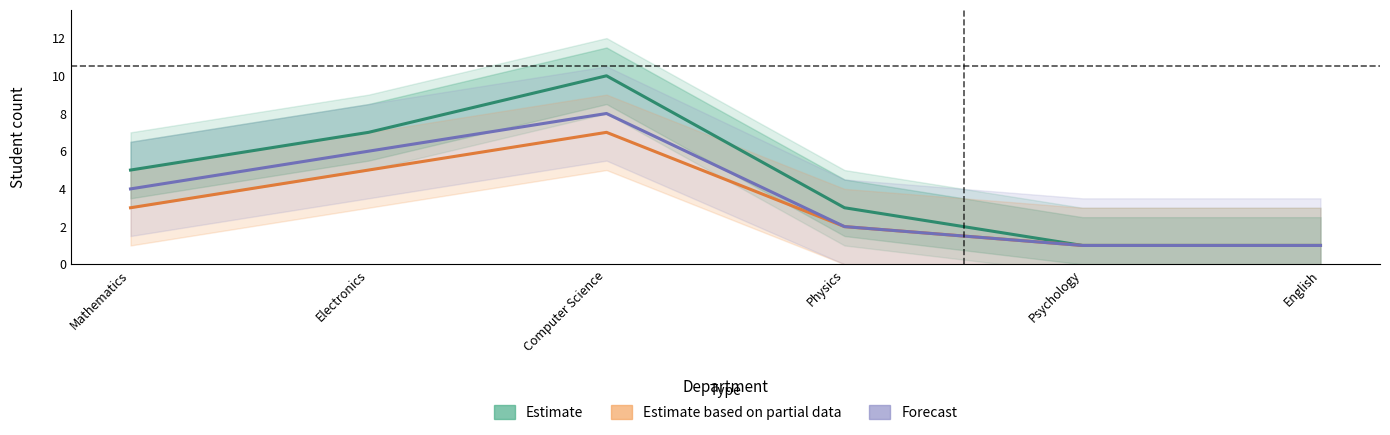

How many values in the Estimate series exceed 5?

2